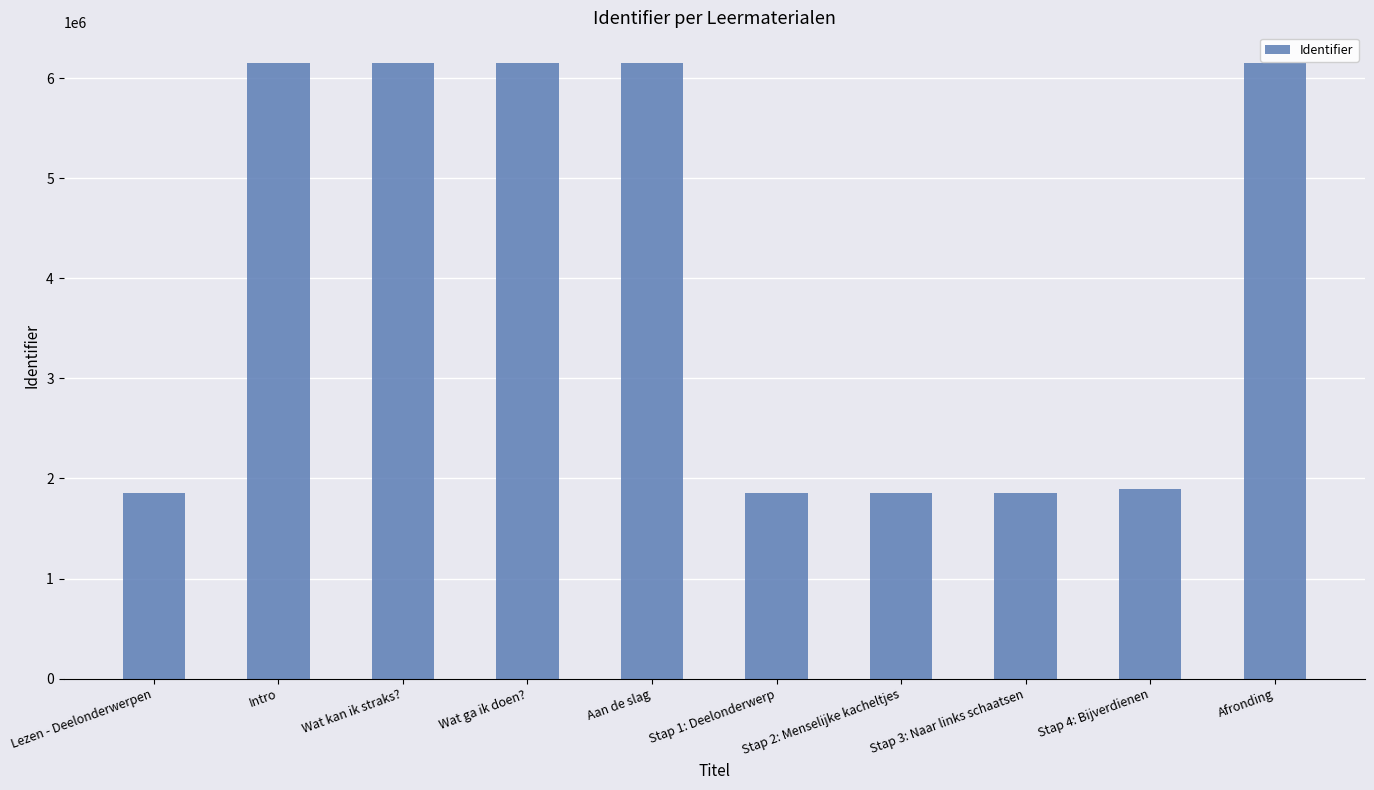

What is the approximate value at Aan de slag?

6150816